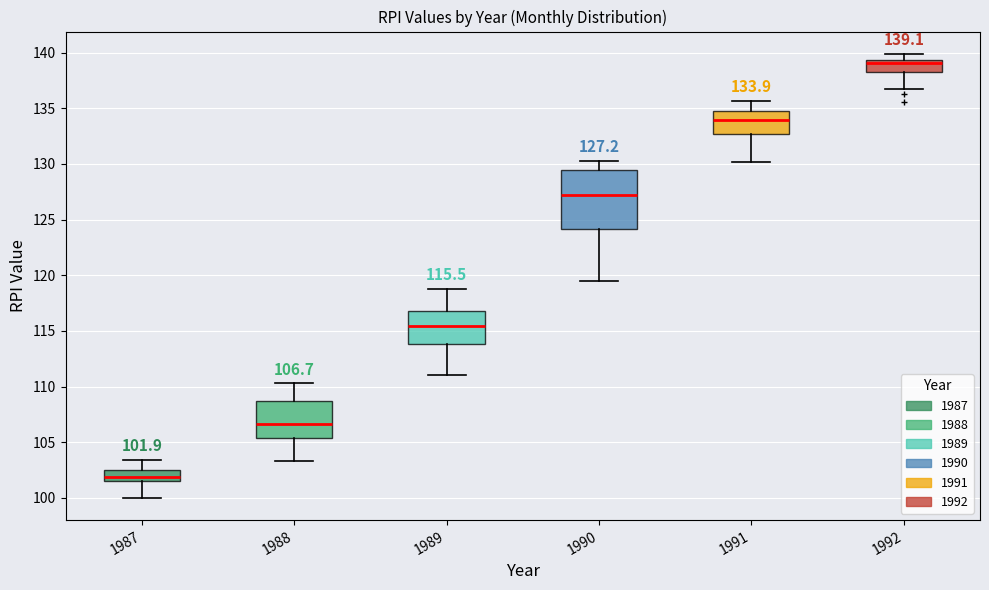

Which box has the highest median line?

1992